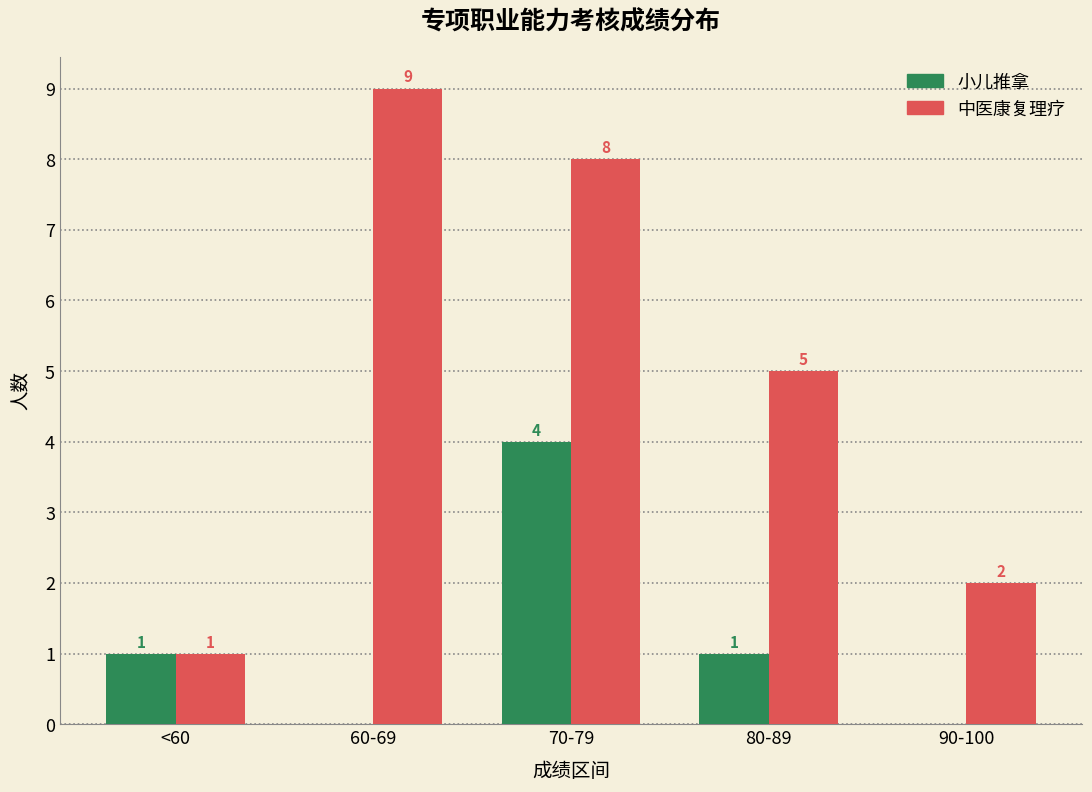

How many series are shown in this chart?

2